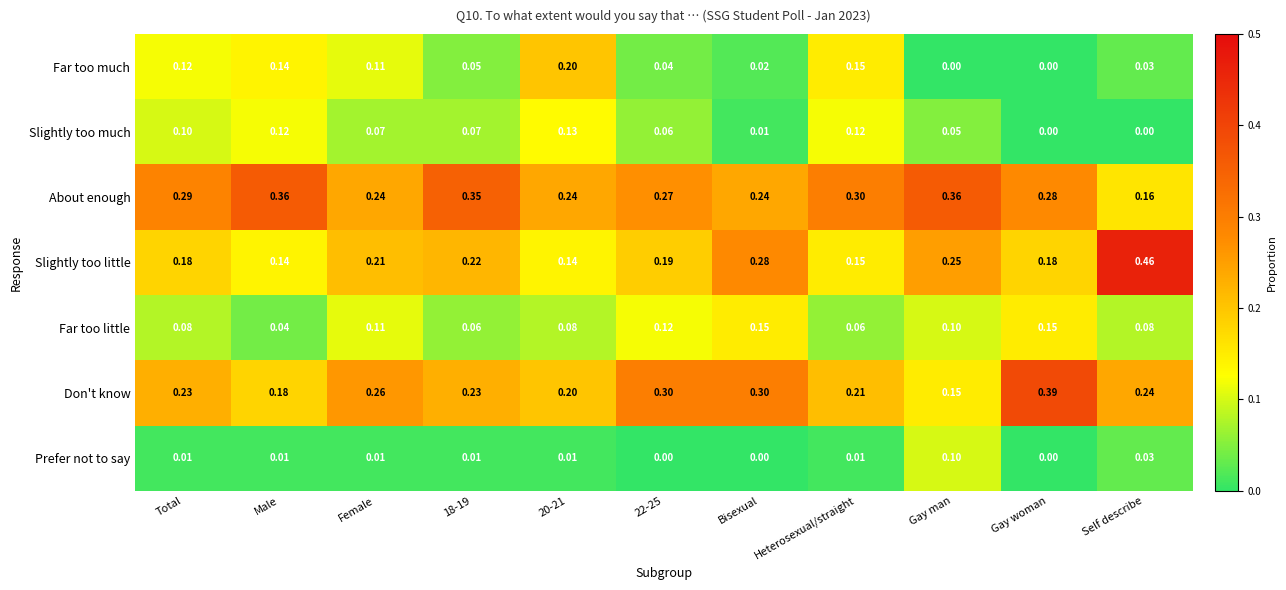

Which series has the widest spread of values?

Slightly too little